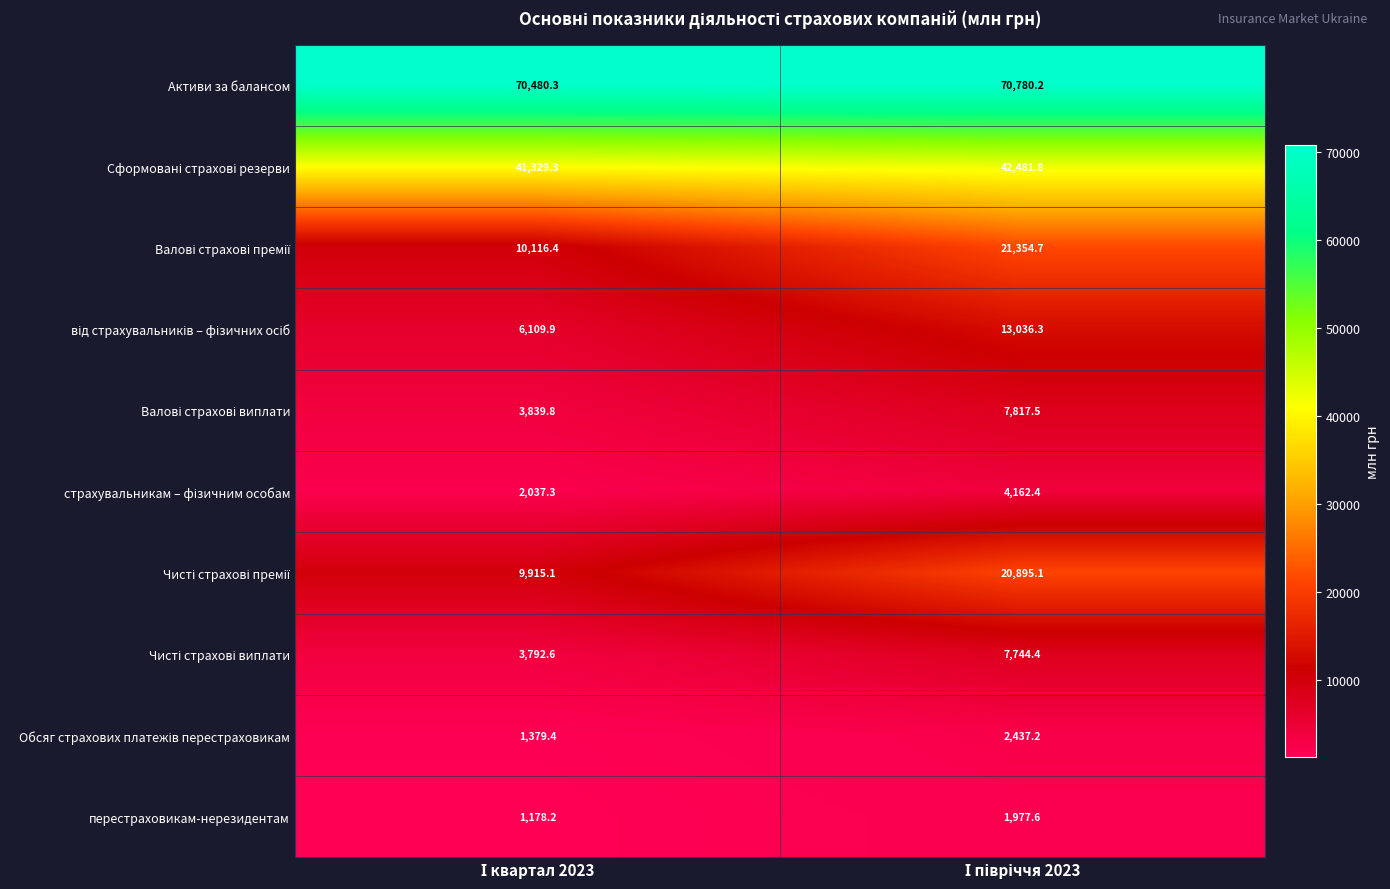

Which series has the largest total across all categories?

Активи за балансом